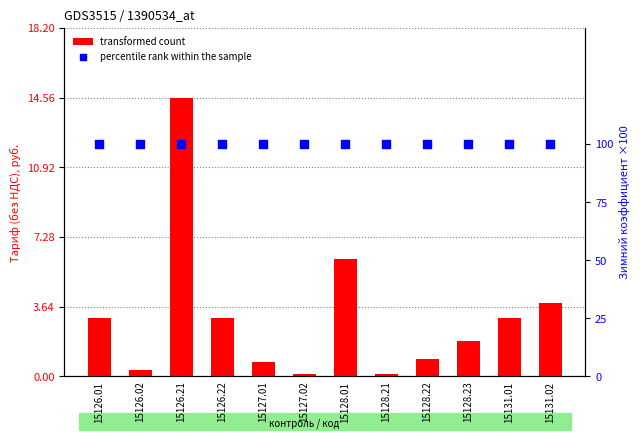

Which series has the widest spread of Y values?

transformed count